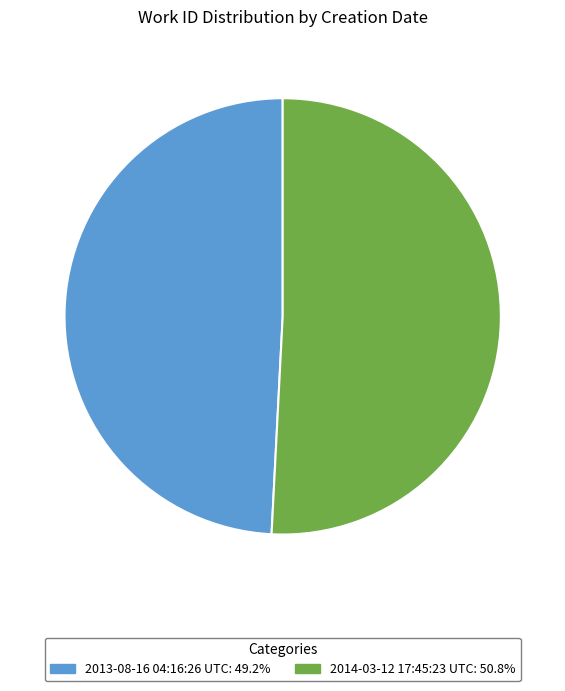

Combined, do 2013-08-16 04:16:26 UTC and 2014-03-12 17:45:23 UTC account for over 50%?

Yes